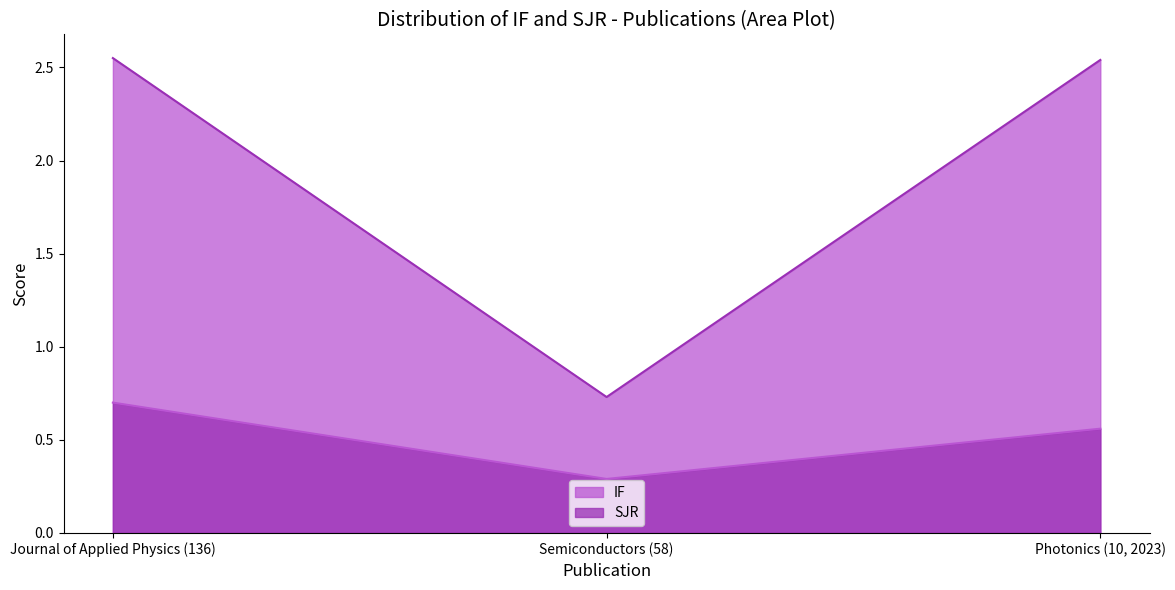

Reading left to right, extract all data points from this chart.

IF: 2.5	0.7	2.5
SJR: 0.7	0.3	0.6